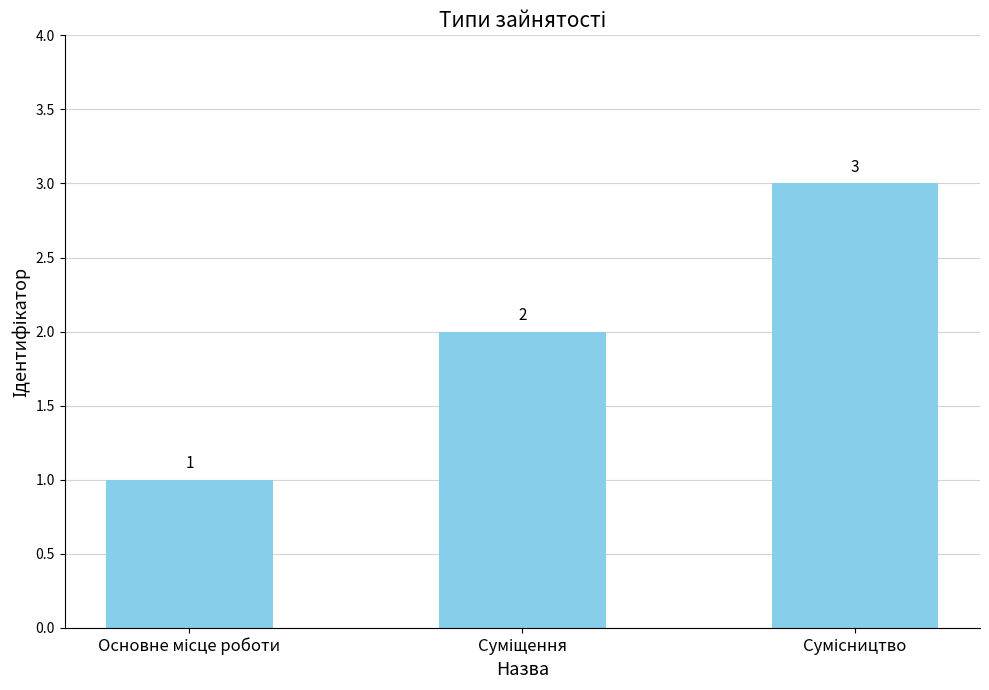

What is the maximum value shown in the chart?

3